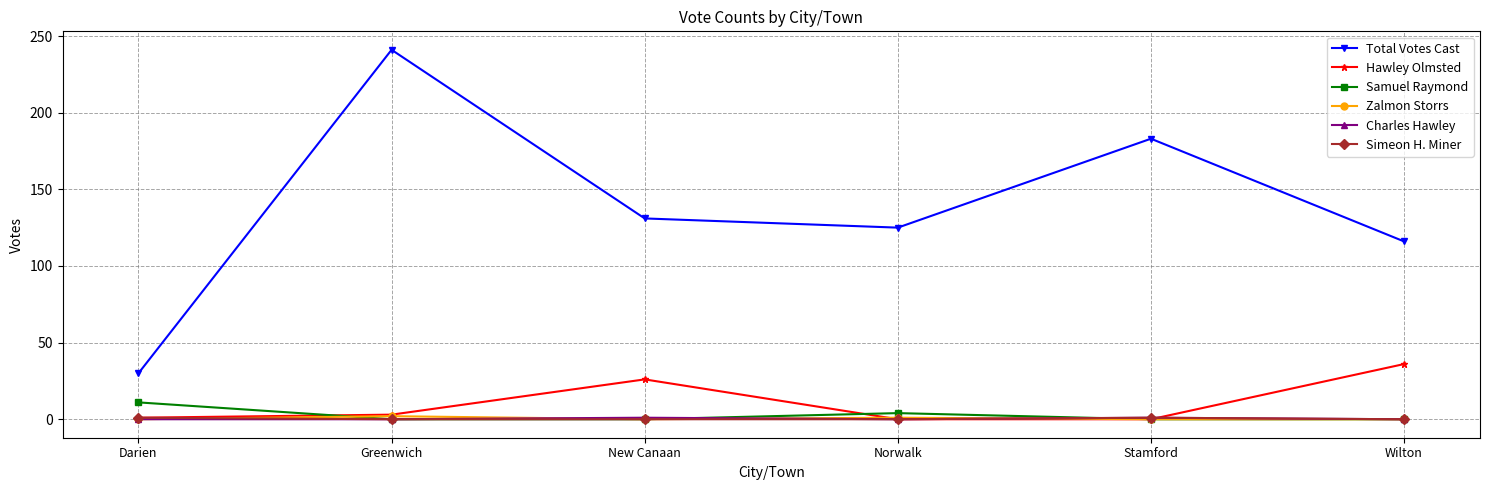

What is the label of the 4th point from the right?

New Canaan